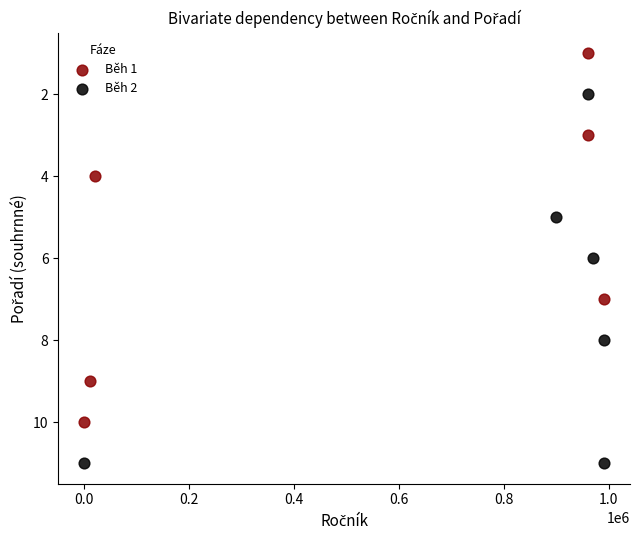

Which series contains the lowest Y value?

Běh 1